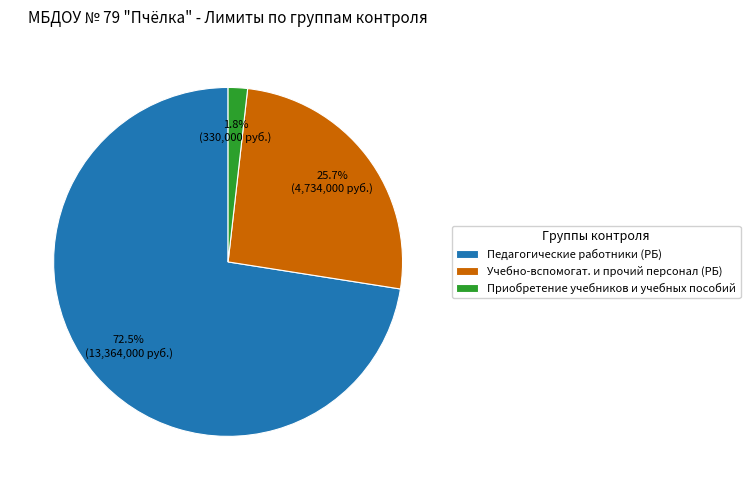

What percentage is the Приобретение учебников и учебных пособий slice, to the nearest percent?

2%